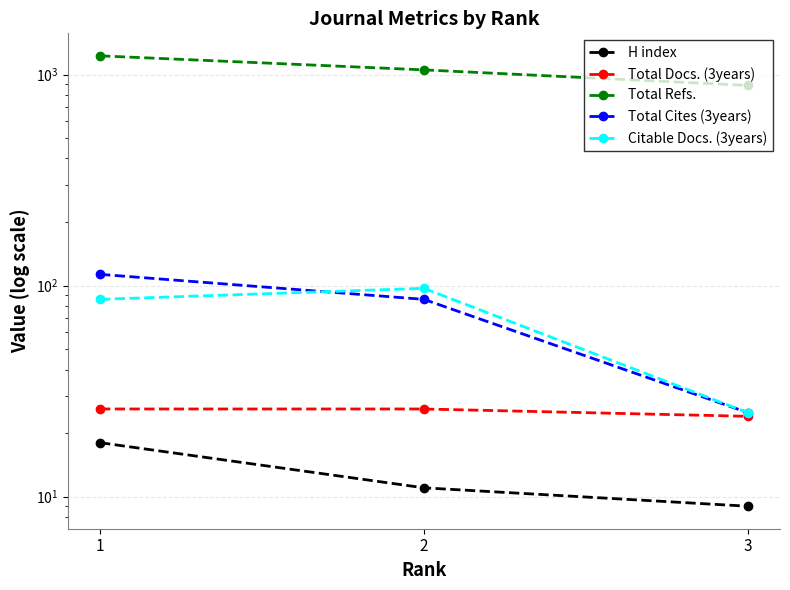

Where is H index nearest to the value 13?

2